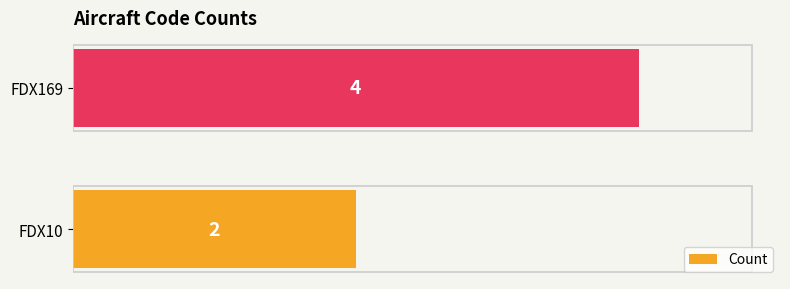

What is the sum of all values?

6